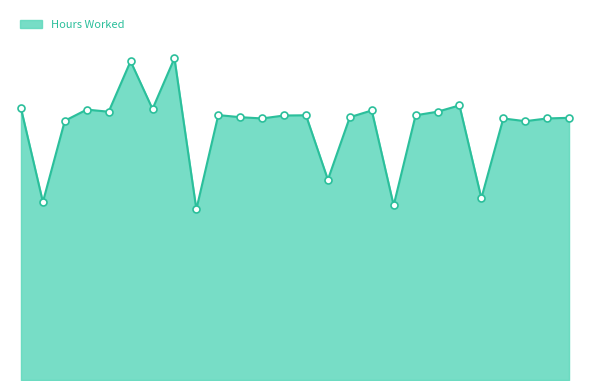

How many points are lower than both their immediate neighbors (excluding endpoints)?

9